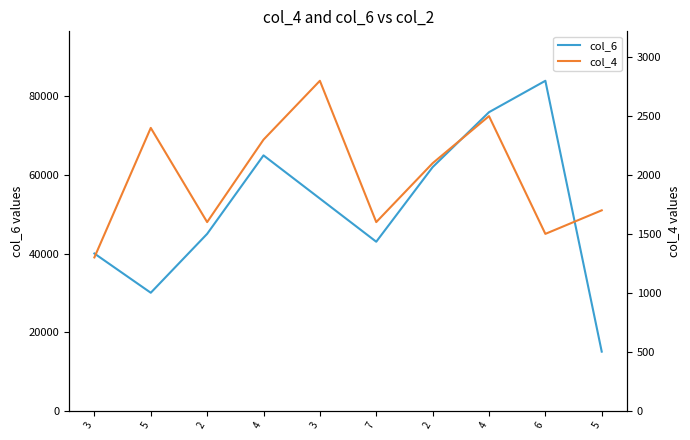

What is the difference between the col_4 values at 4 and 3?

500